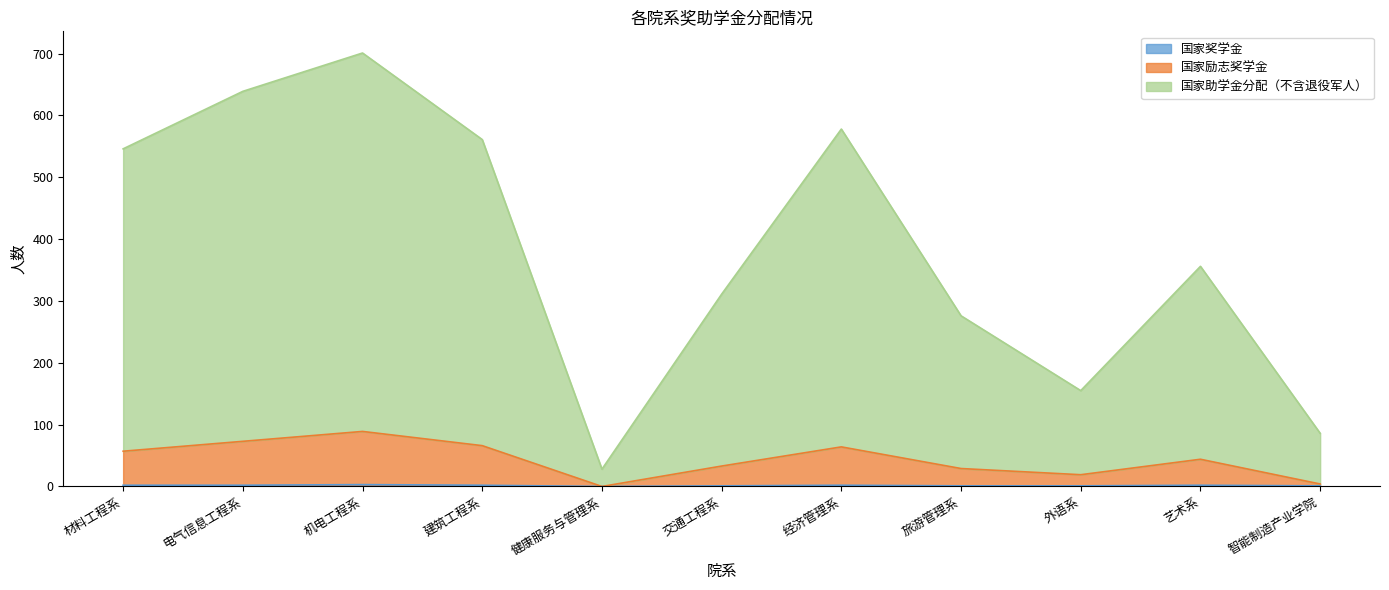

What is the spread (max minus min) of values at 外语系?

154